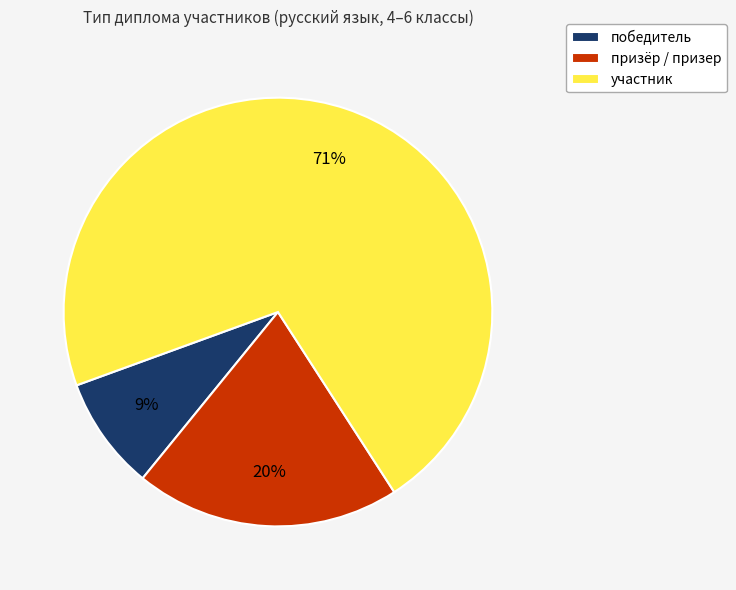

To the nearest percent, what portion does победитель represent?

9%